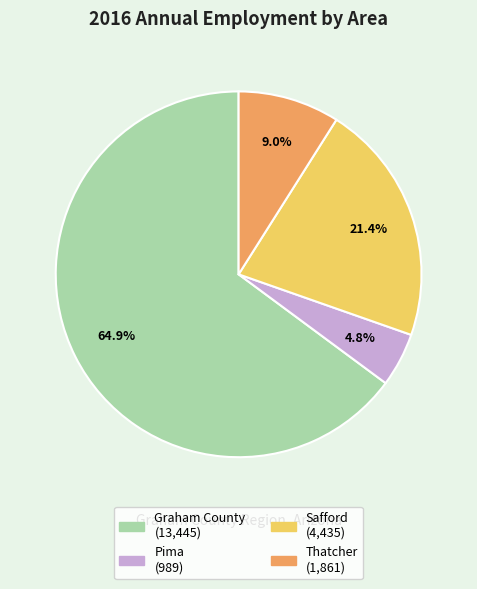

Does any single category account for the majority?

Yes